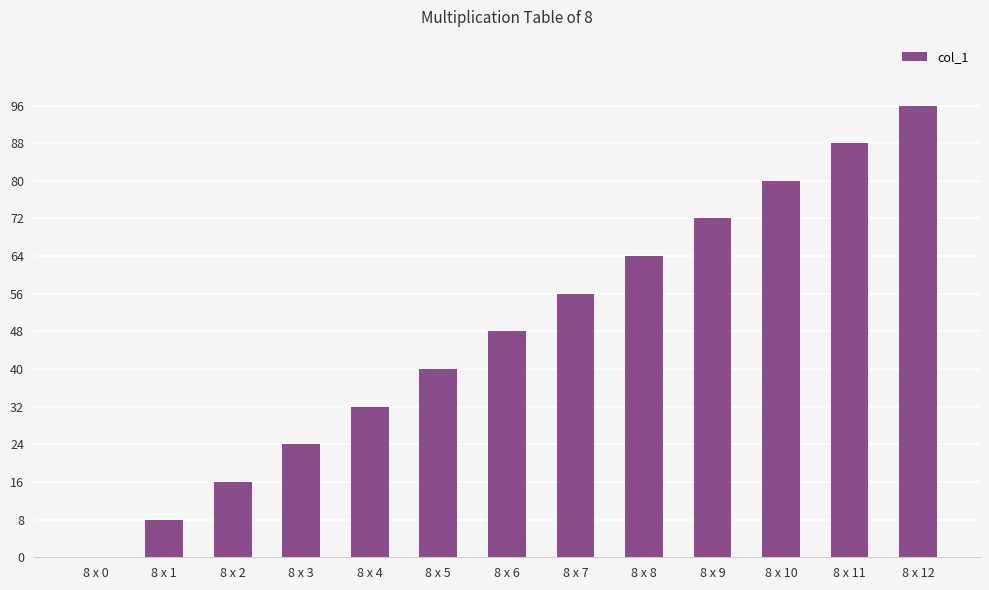

How many positive values are there?

12